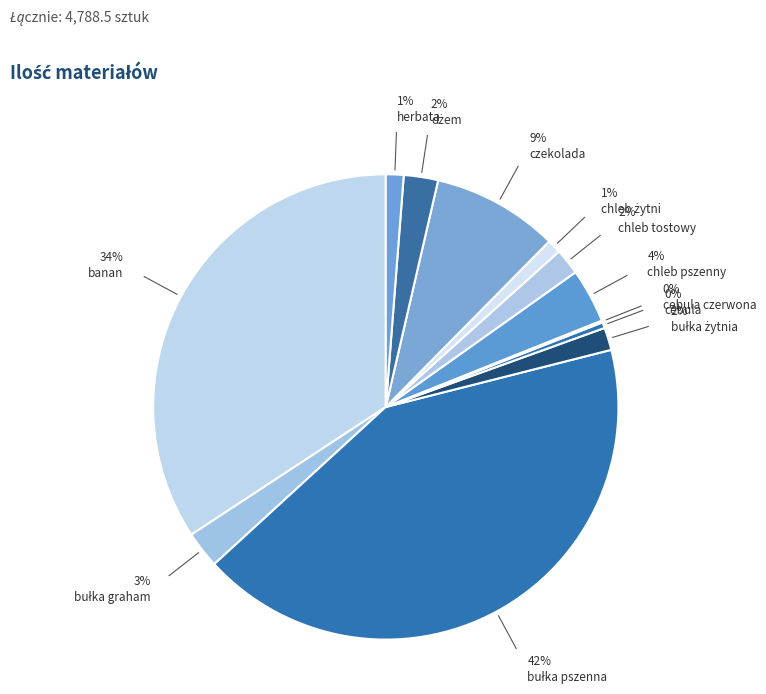

How many slices are in this pie chart?

12